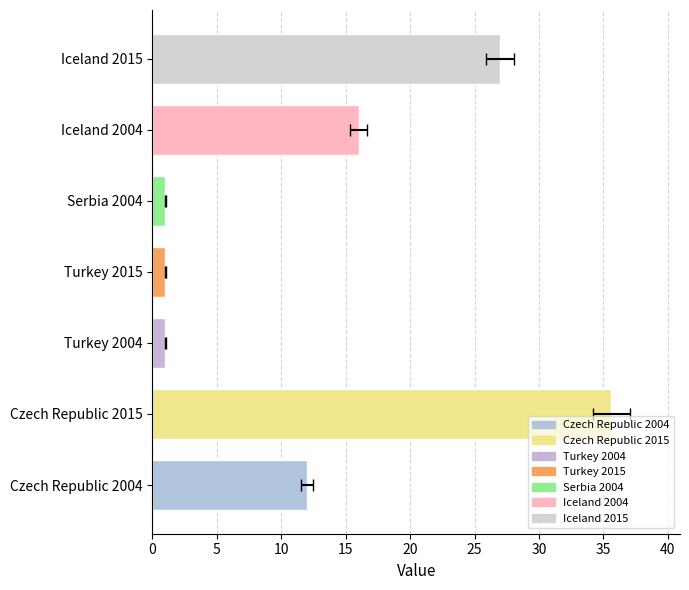

What is the change in value from Czech Republic 2004 to Turkey 2015?

-11.0